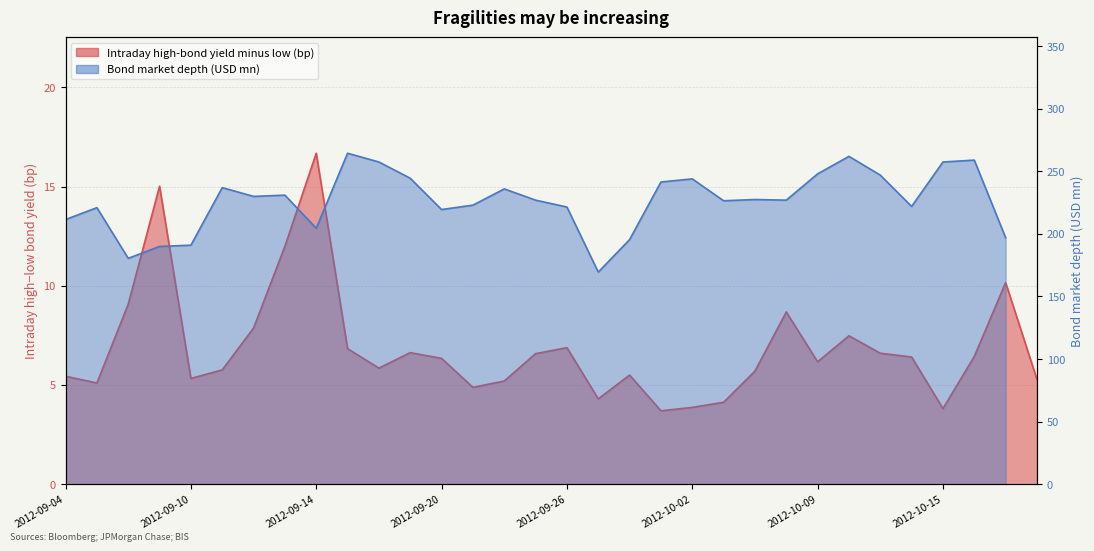

What is the minimum value shown in the chart?

3.7